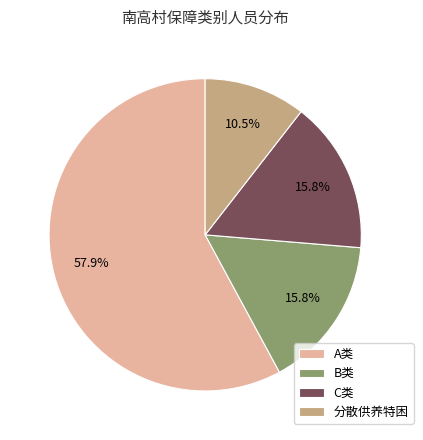

Approximately how many times larger is the value at C类 compared to A类?

0.3